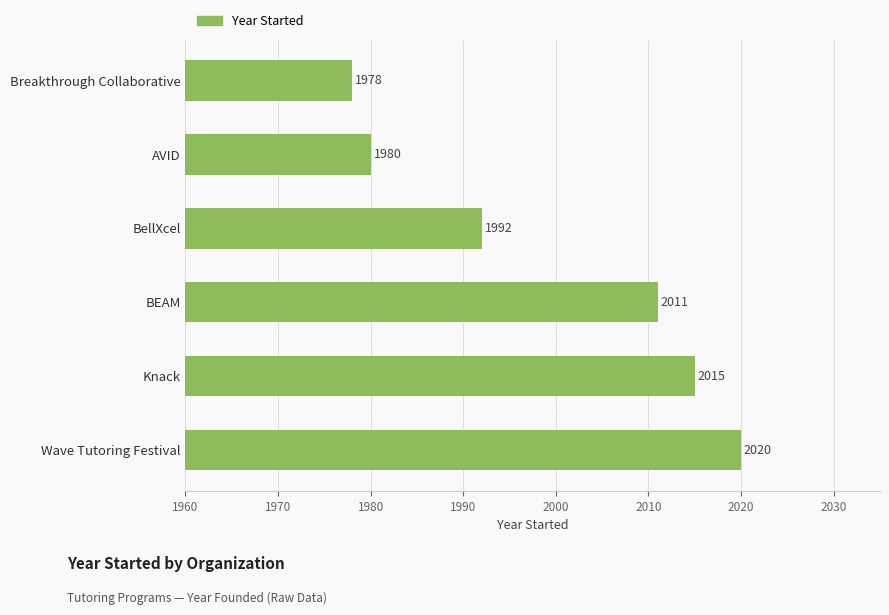

Between BEAM and Knack, which is larger?

Knack